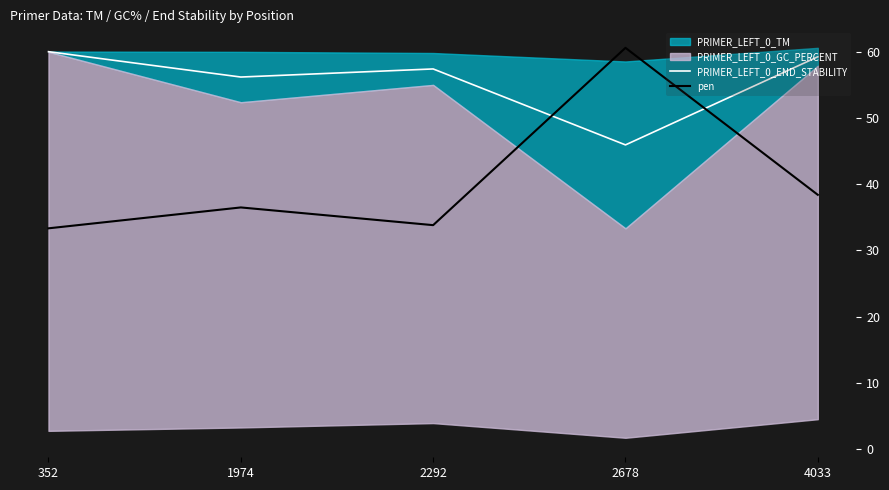

At which category is the sum across all series the highest?

2678